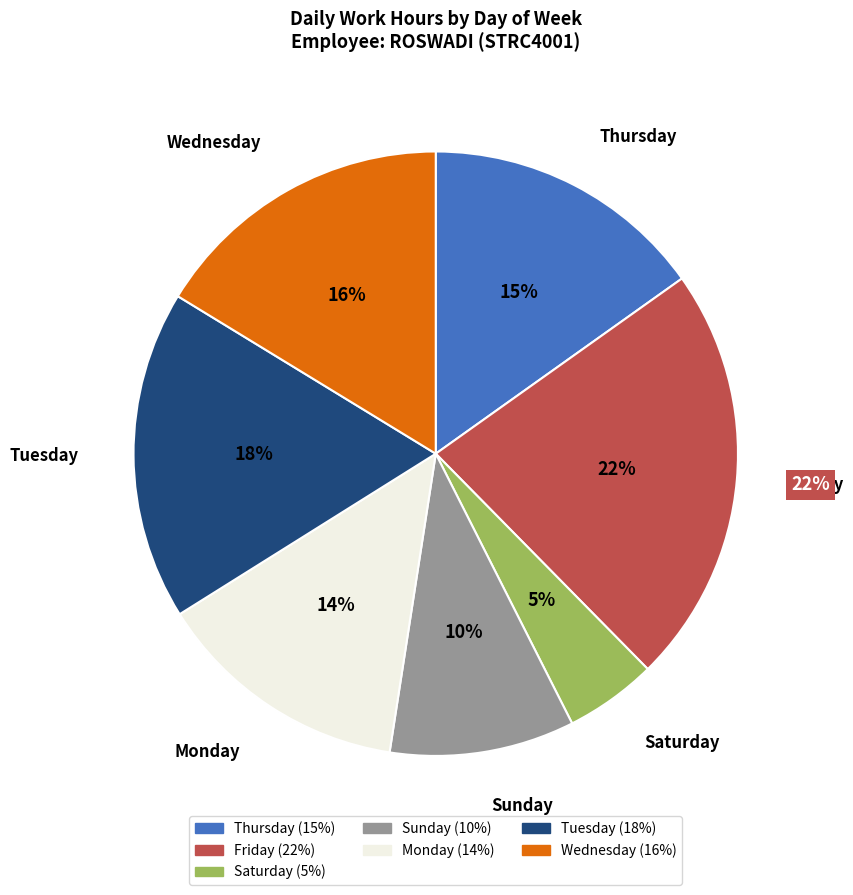

Combined, do 8-Tue and 28-Sat account for over 50%?

No